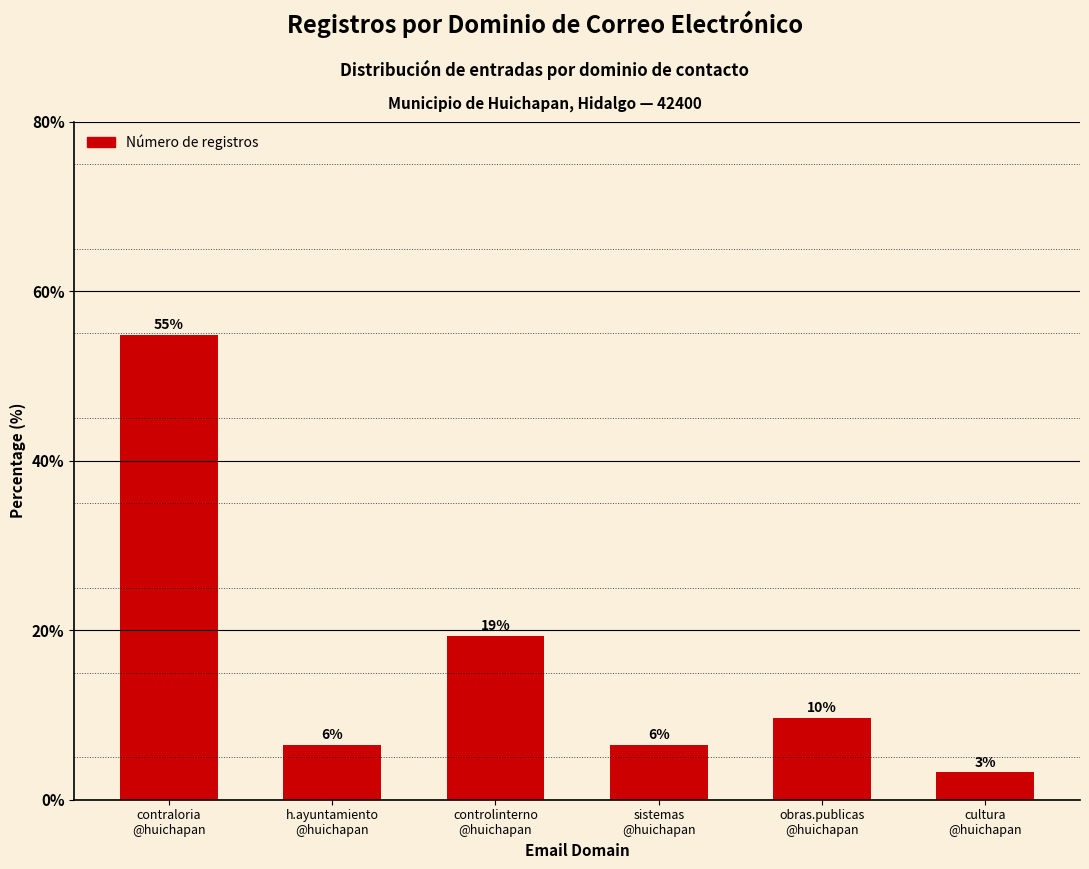

How many bars are there in total?

6